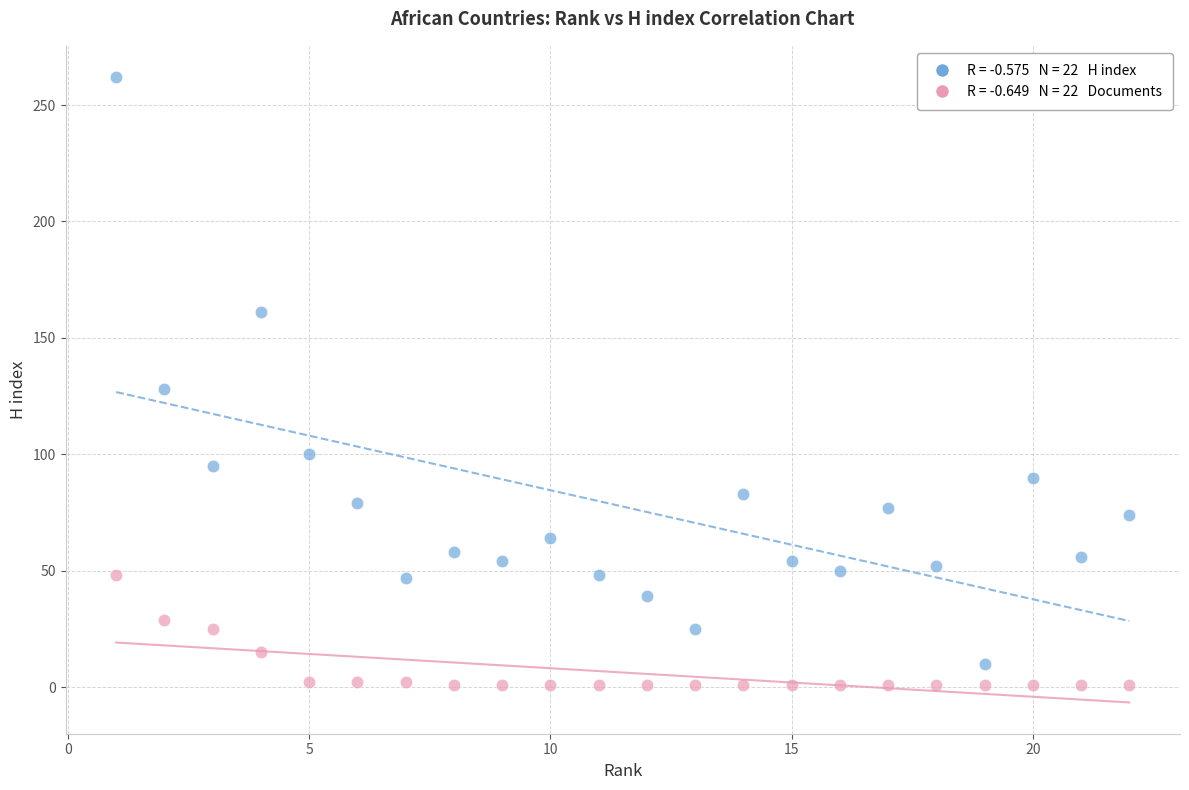

Across all data points, what is the range of X values (max minus min)?

21